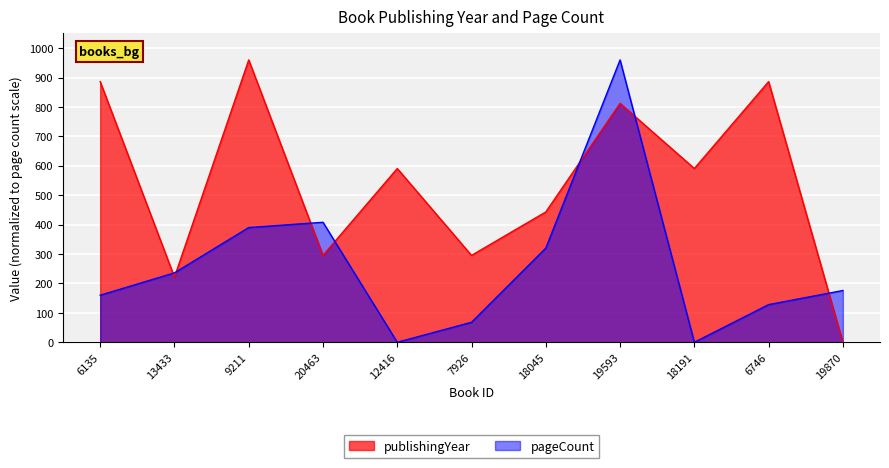

At 20463, list the series in order from largest to smallest.

pageCount, publishingYear